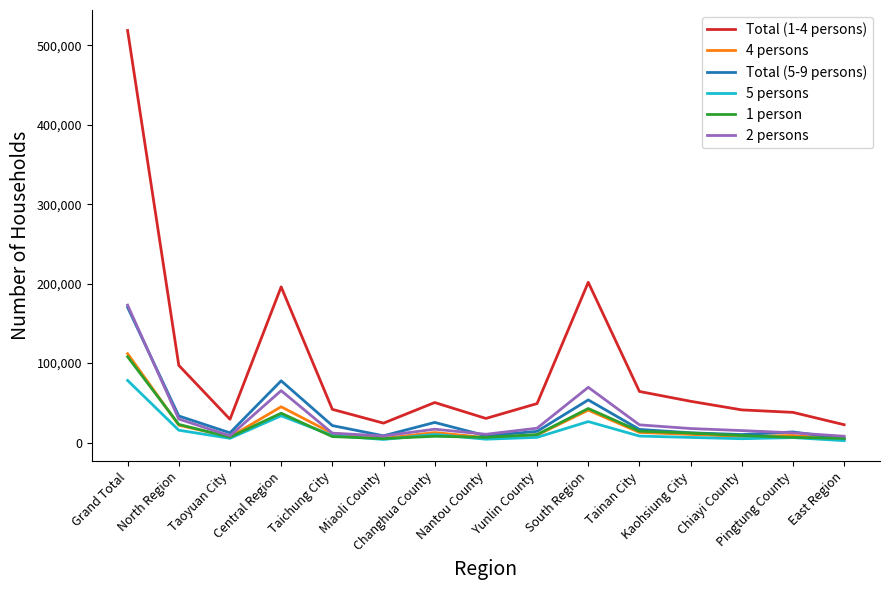

True or false: 2 persons has more than 1 interior local peaks.

True